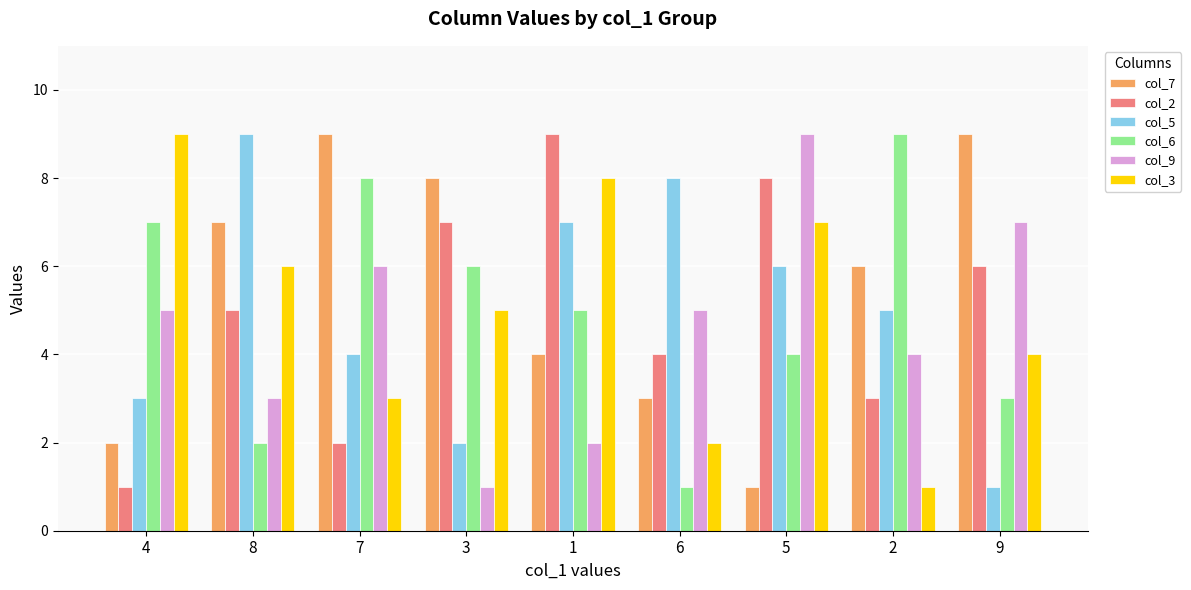

Reading right to left, extract all data points from this chart.

col_7: 9=9	2=6	5=1	6=3	1=4	3=8	7=9	8=7	4=2
col_2: 9=6	2=3	5=8	6=4	1=9	3=7	7=2	8=5	4=1
col_5: 9=1	2=5	5=6	6=8	1=7	3=2	7=4	8=9	4=3
col_6: 9=3	2=9	5=4	6=1	1=5	3=6	7=8	8=2	4=7
col_9: 9=7	2=4	5=9	6=5	1=2	3=1	7=6	8=3	4=5
col_3: 9=4	2=1	5=7	6=2	1=8	3=5	7=3	8=6	4=9